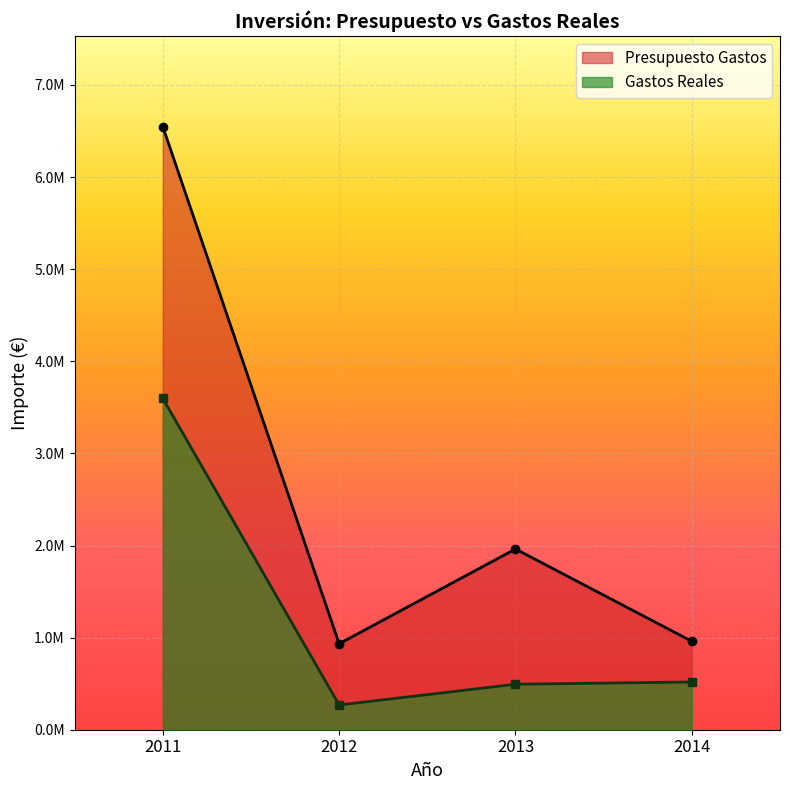

List the series in order of their peak value, highest first.

Presupuesto Gastos, Gastos Reales